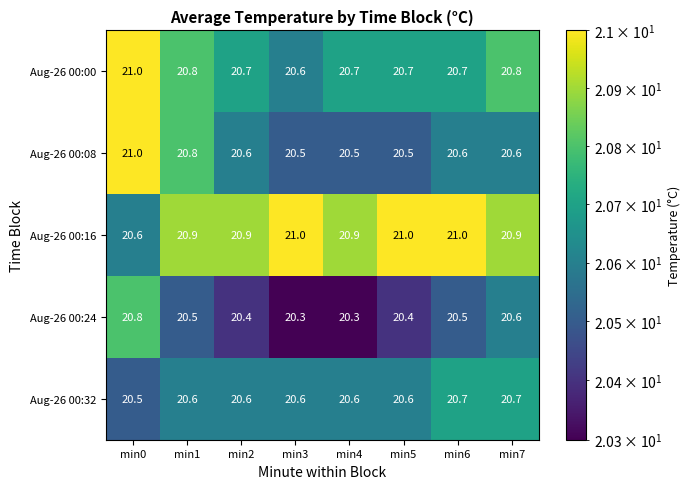

What is the maximum value shown in the chart?

21.0